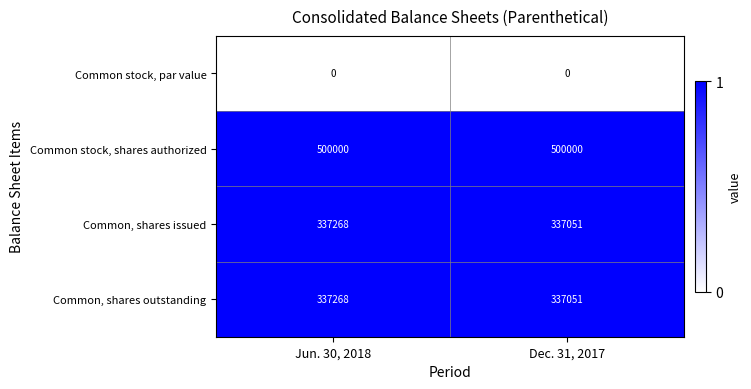

The value of Common, shares issued at Dec. 31, 2017 is 337051. True or false?

True